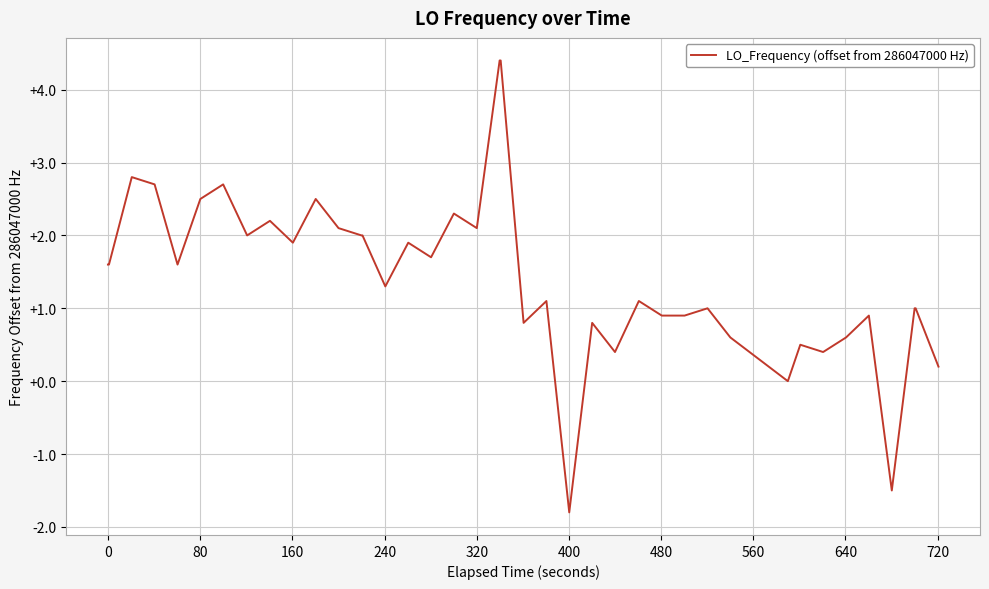

What is the minimum value shown in the chart?

-1.8